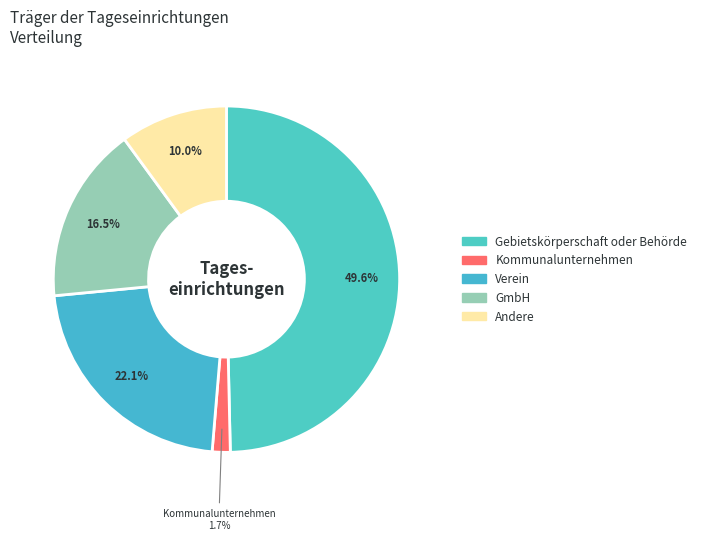

How many slices are in this pie chart?

5